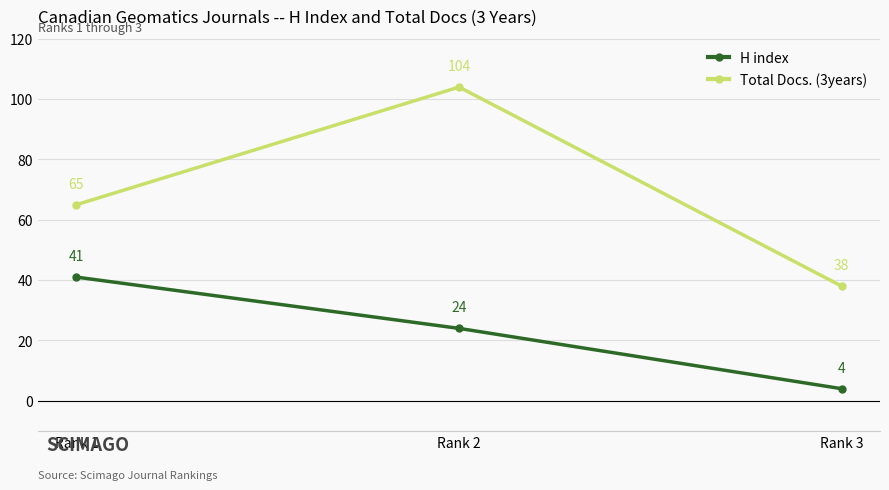

What is the sum of all H index values?

69